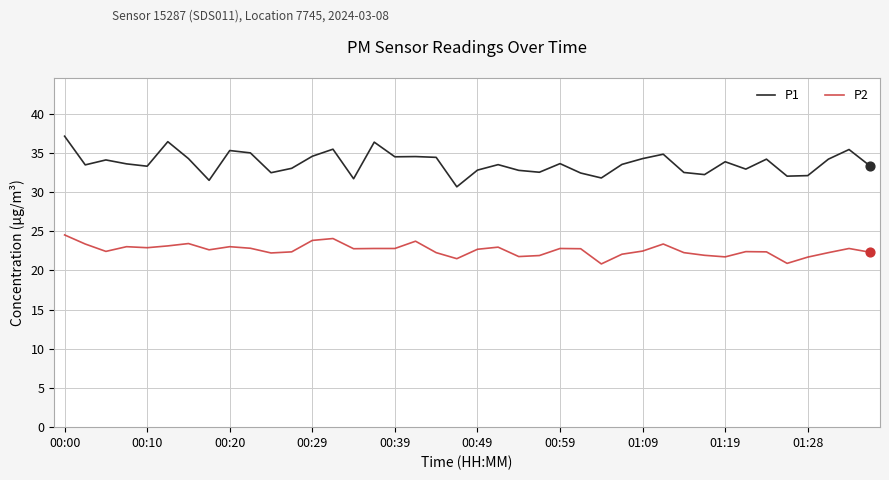

Which series has the largest range (max minus min)?

P1